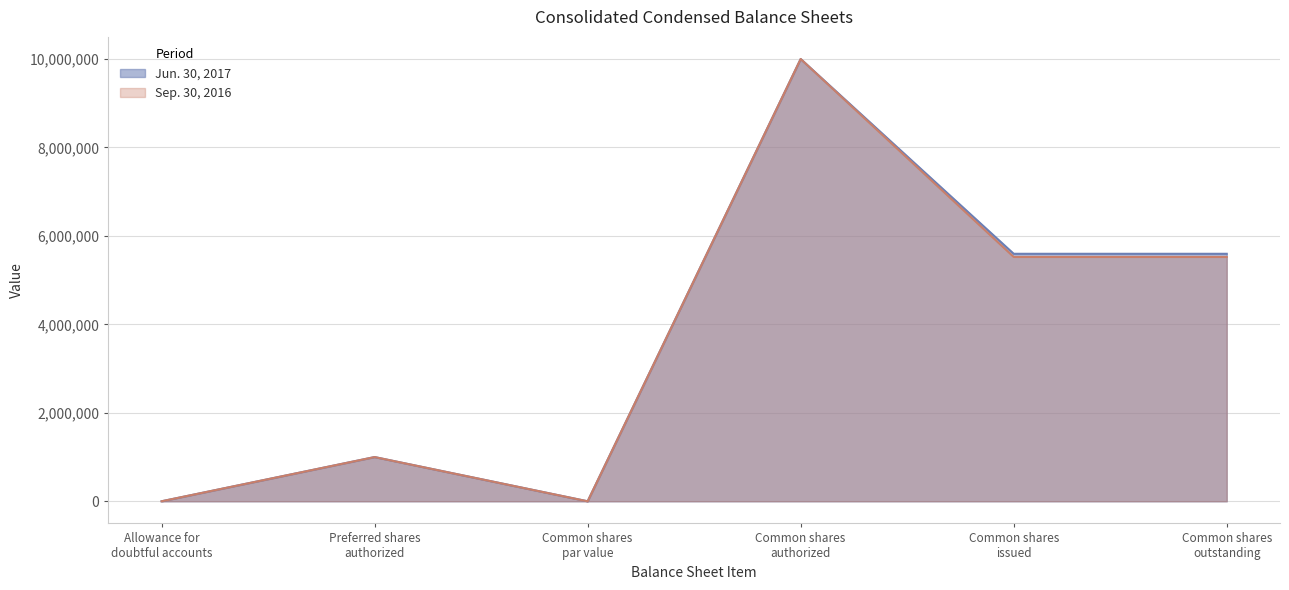

What position from the right is Allowance for
doubtful accounts?

6